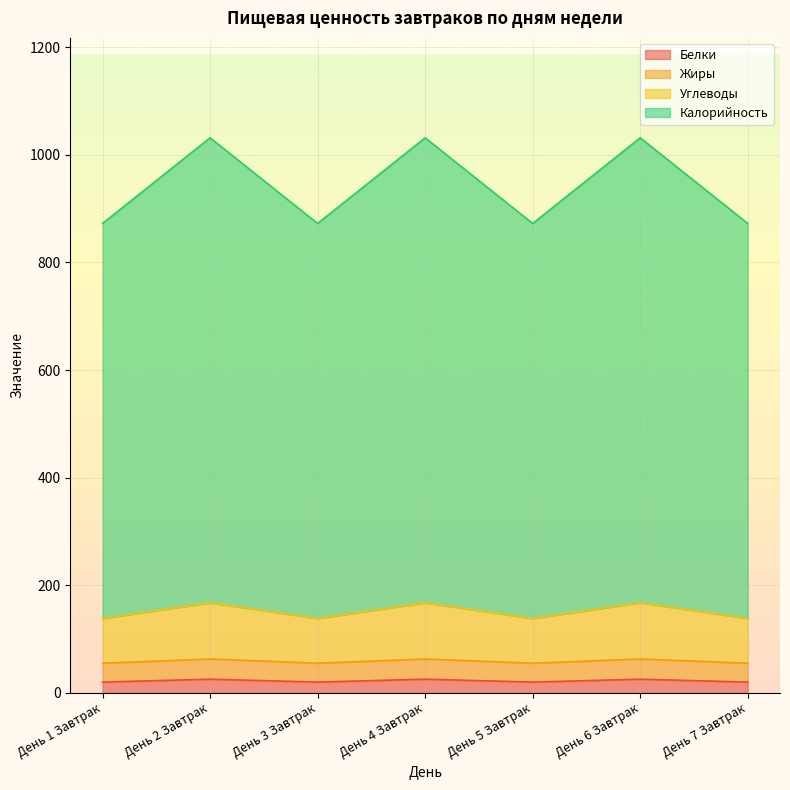

What is the approximate value of Белки at День 4 Завтрак?

25.5